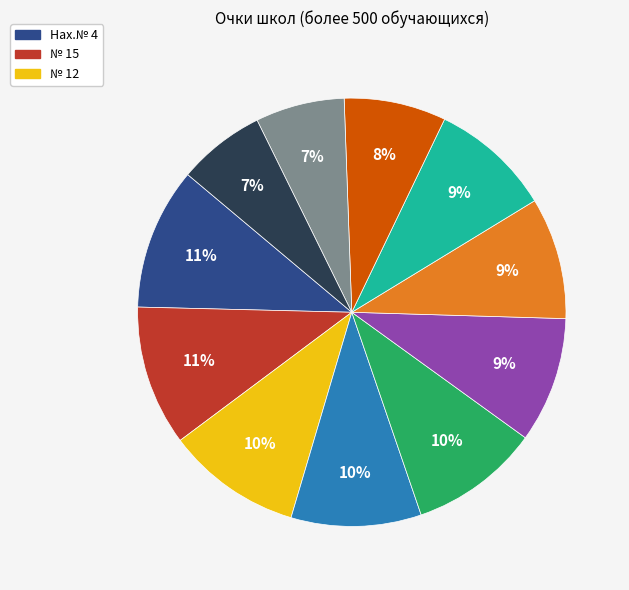

Is there any slice that represents more than half of the pie?

No